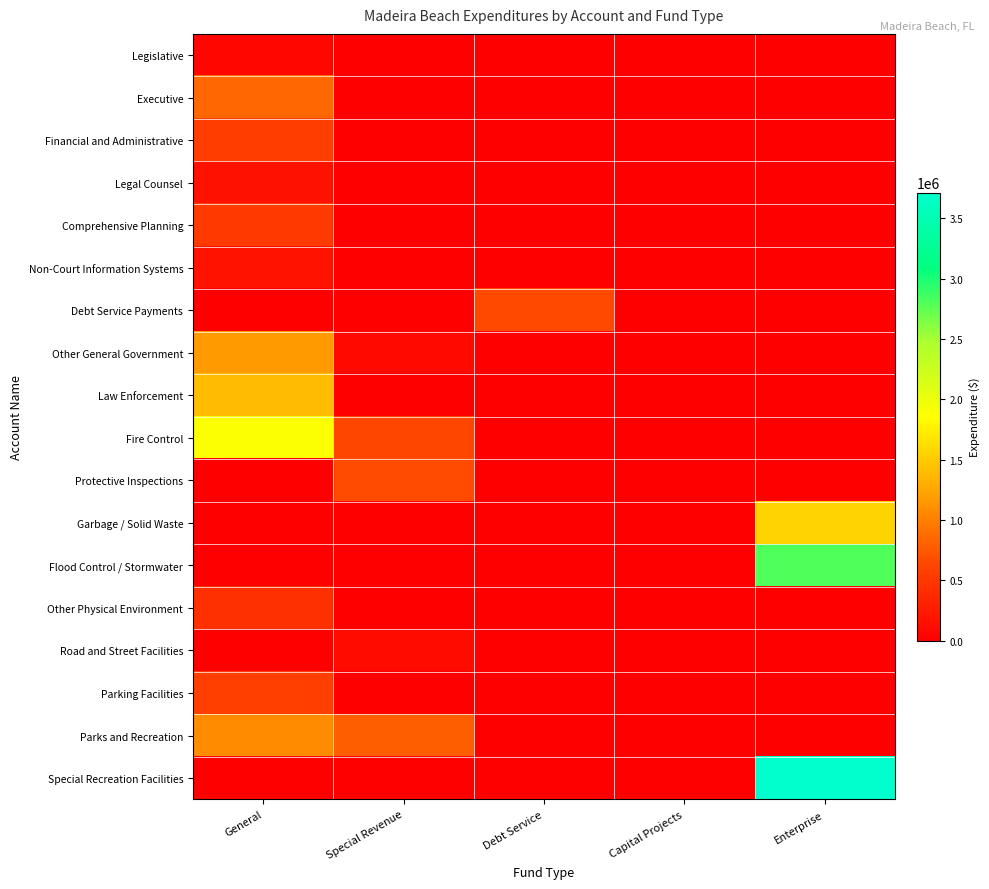

Reading left to right, transcribe all the data shown in this chart.

Legislative: General=59745.0	Special Revenue=0.0	Debt Service=0.0	Capital Projects=0.0	Enterprise=0.0
Executive: General=852849.0	Special Revenue=0.0	Debt Service=0.0	Capital Projects=0.0	Enterprise=0.0
Financial and Administrative: General=562144.0	Special Revenue=0.0	Debt Service=0.0	Capital Projects=0.0	Enterprise=0.0
Legal Counsel: General=169502.8	Special Revenue=0.0	Debt Service=0.0	Capital Projects=0.0	Enterprise=0.0
Comprehensive Planning: General=535412.0	Special Revenue=0.0	Debt Service=0.0	Capital Projects=0.0	Enterprise=0.0
Non-Court Information Systems: General=181680.0	Special Revenue=0.0	Debt Service=0.0	Capital Projects=0.0	Enterprise=0.0
Debt Service Payments: General=0.0	Special Revenue=0.0	Debt Service=639923.0	Capital Projects=0.0	Enterprise=0.0
Other General Government: General=1180338.0	Special Revenue=97336.0	Debt Service=0.0	Capital Projects=0.0	Enterprise=0.0
Law Enforcement: General=1396545.1	Special Revenue=0.0	Debt Service=0.0	Capital Projects=0.0	Enterprise=0.0
Fire Control: General=1873269.0	Special Revenue=634851.1	Debt Service=0.0	Capital Projects=0.0	Enterprise=0.0
Protective Inspections: General=0.0	Special Revenue=661664.0	Debt Service=0.0	Capital Projects=0.0	Enterprise=0.0
Garbage / Solid Waste: General=0.0	Special Revenue=0.0	Debt Service=0.0	Capital Projects=0.0	Enterprise=1556911.0
Flood Control / Stormwater: General=0.0	Special Revenue=0.0	Debt Service=0.0	Capital Projects=0.0	Enterprise=2805516.0
Other Physical Environment: General=440693.0	Special Revenue=0.0	Debt Service=0.0	Capital Projects=0.0	Enterprise=0.0
Road and Street Facilities: General=0.0	Special Revenue=108046.0	Debt Service=0.0	Capital Projects=0.0	Enterprise=0.0
Parking Facilities: General=566125.0	Special Revenue=0.0	Debt Service=0.0	Capital Projects=0.0	Enterprise=0.0
Parks and Recreation: General=1086494.0	Special Revenue=785924.0	Debt Service=0.0	Capital Projects=0.0	Enterprise=0.0
Special Recreation Facilities: General=0.0	Special Revenue=0.0	Debt Service=0.0	Capital Projects=0.0	Enterprise=3713165.0